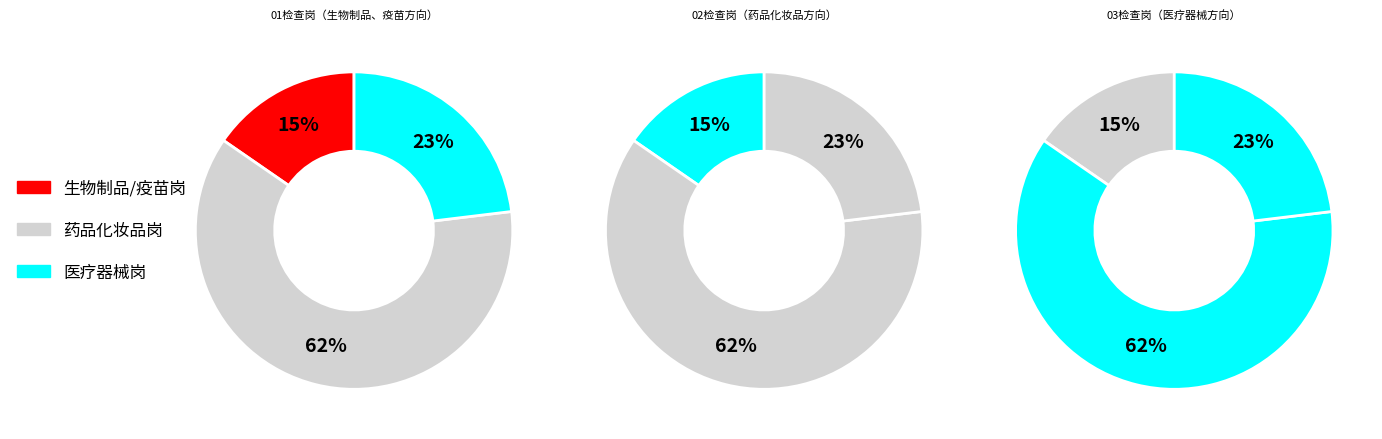

To the nearest percent, what percentage of the pie is 02检查岗（药品化妆品方向）?

62%